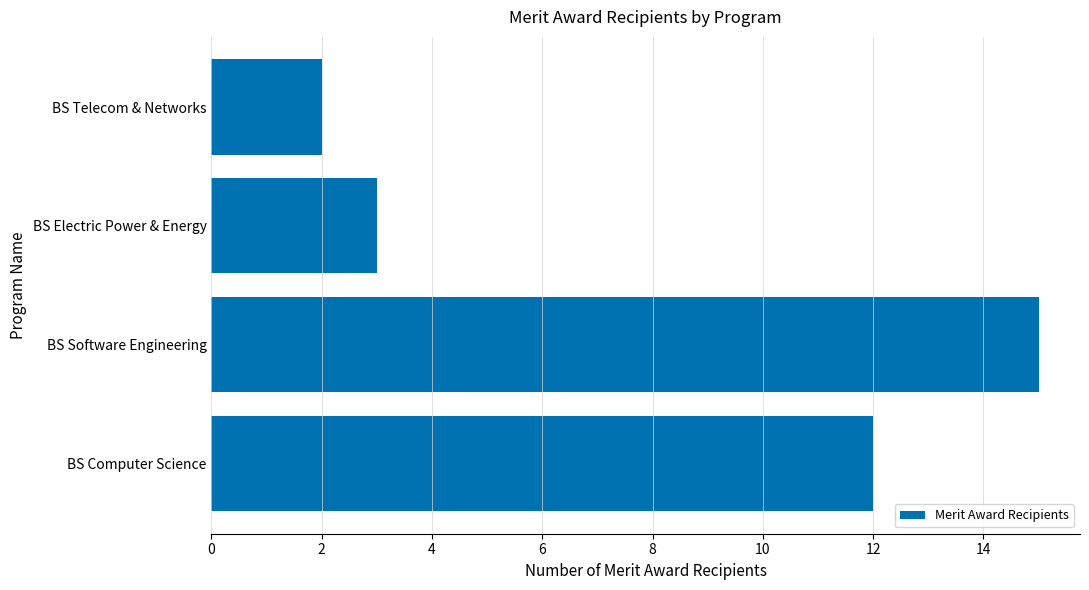

Rank the categories by value from lowest to highest.

BS Telecom & Networks, BS Electric Power & Energy, BS Computer Science, BS Software Engineering